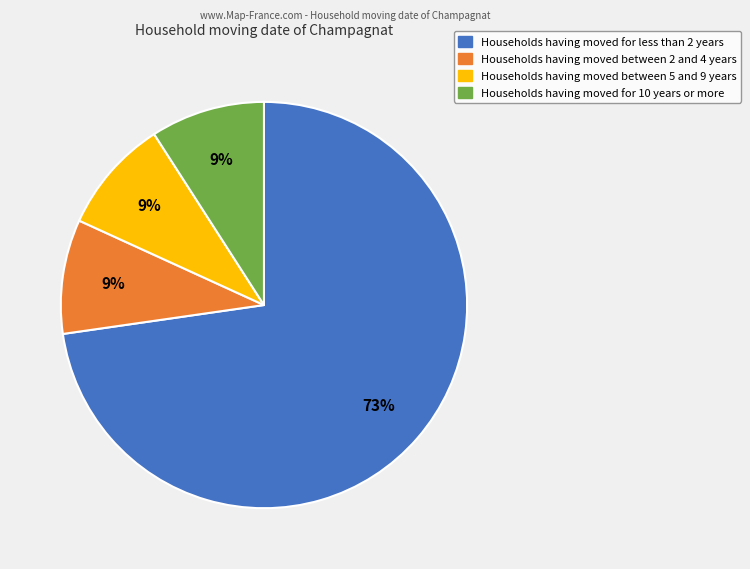

Is there a majority slice in this chart?

Yes